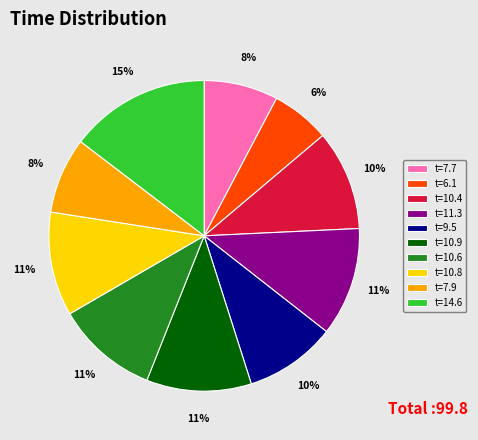

To the nearest percent, what is the average slice percentage?

10%